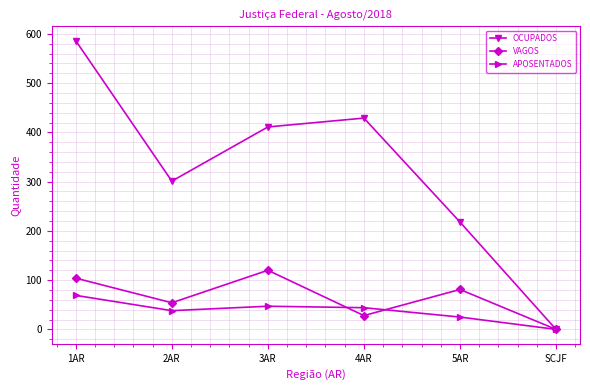

At which label does OCUPADOS reach its peak?

1AR